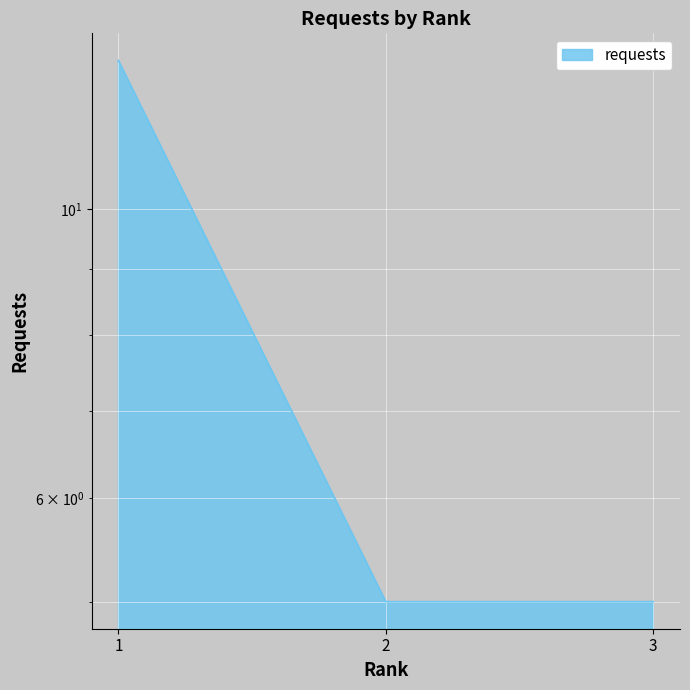

What is the average value?

8